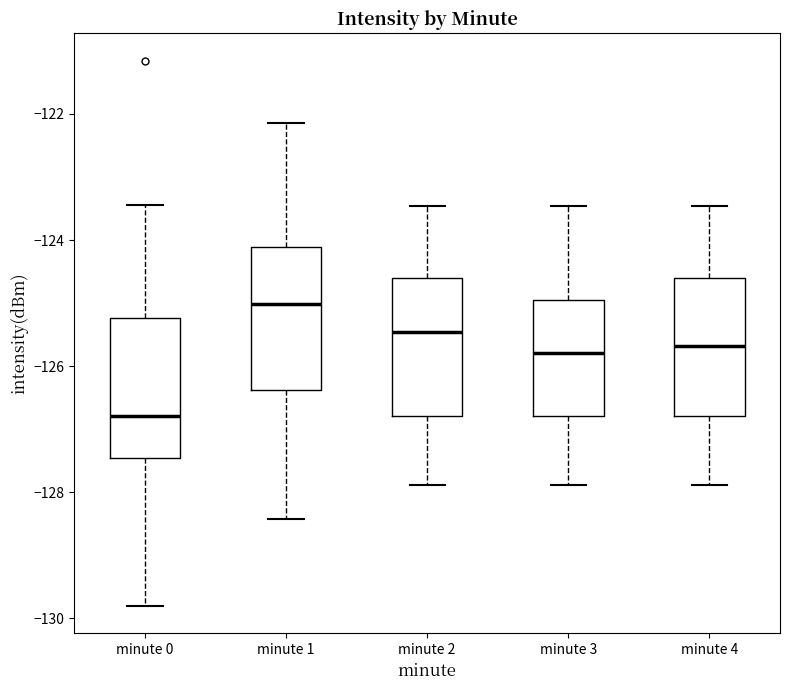

Where does the upper whisker of the box for minute 1 end on the y-axis? The values are not printed on the chart, so give them approximately, as read against the axis.

-122.2